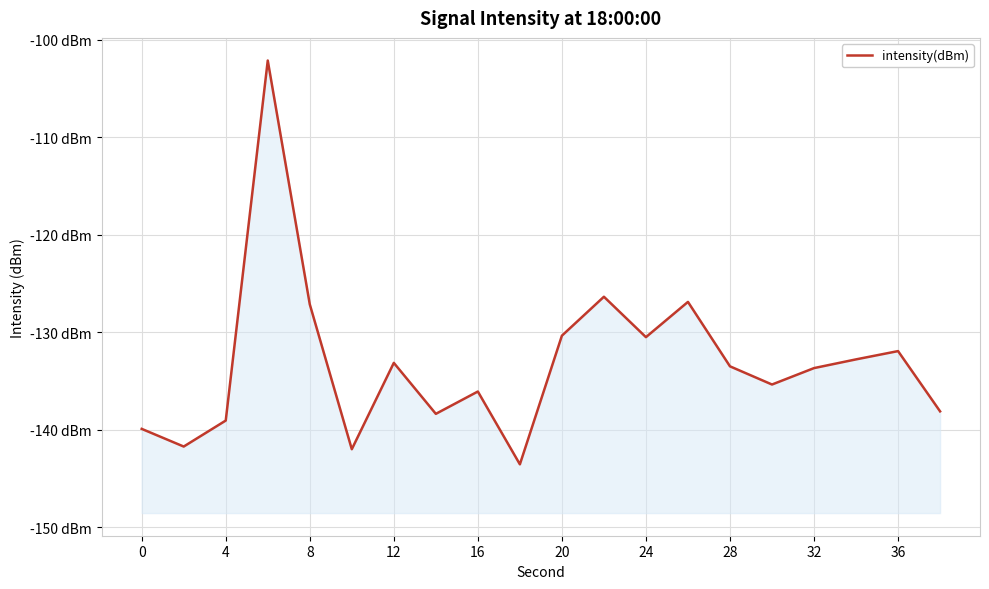

Reading left to right, what are all the values shown in this chart?

-139.9	-141.7	-139.0	-102.1	-127.1	-142.0	-133.1	-138.4	-136.1	-143.5	-130.3	-126.3	-130.5	-126.9	-133.5	-135.3	-133.7	-132.8	-131.9	-138.1